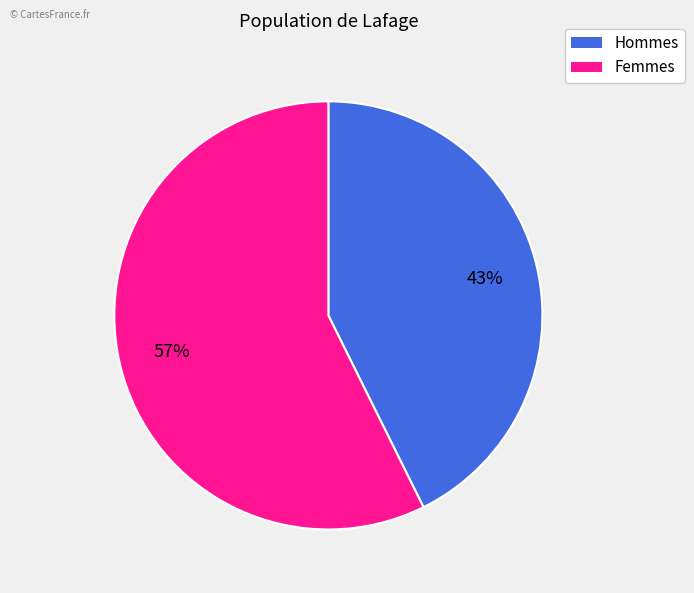

To the nearest percent, what is the average slice percentage?

50%